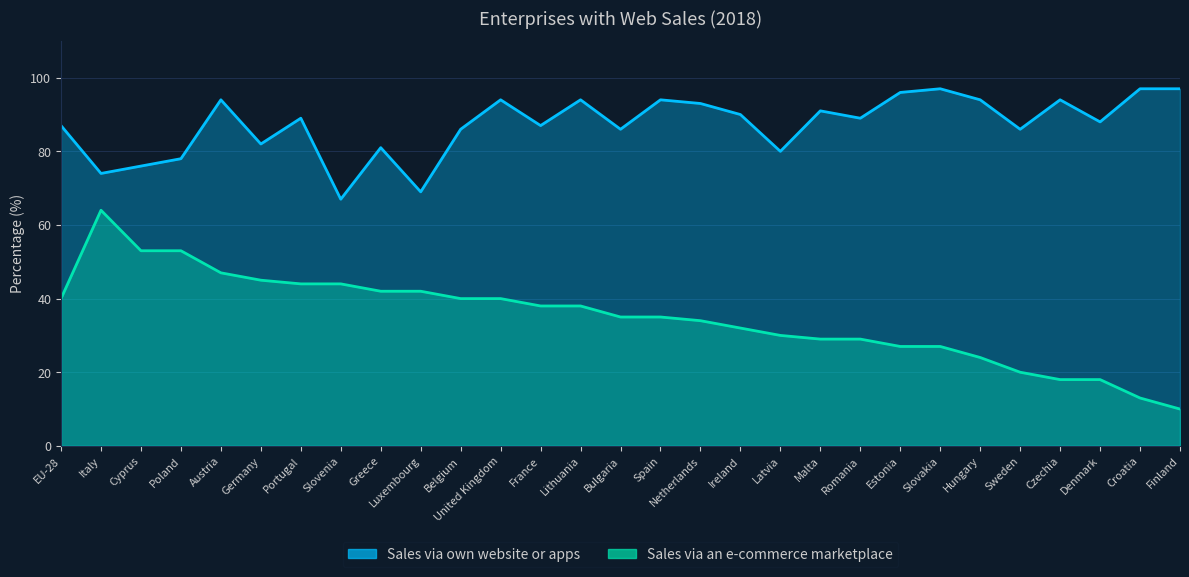

What is the minimum value for Sales via an e-commerce marketplace?

10